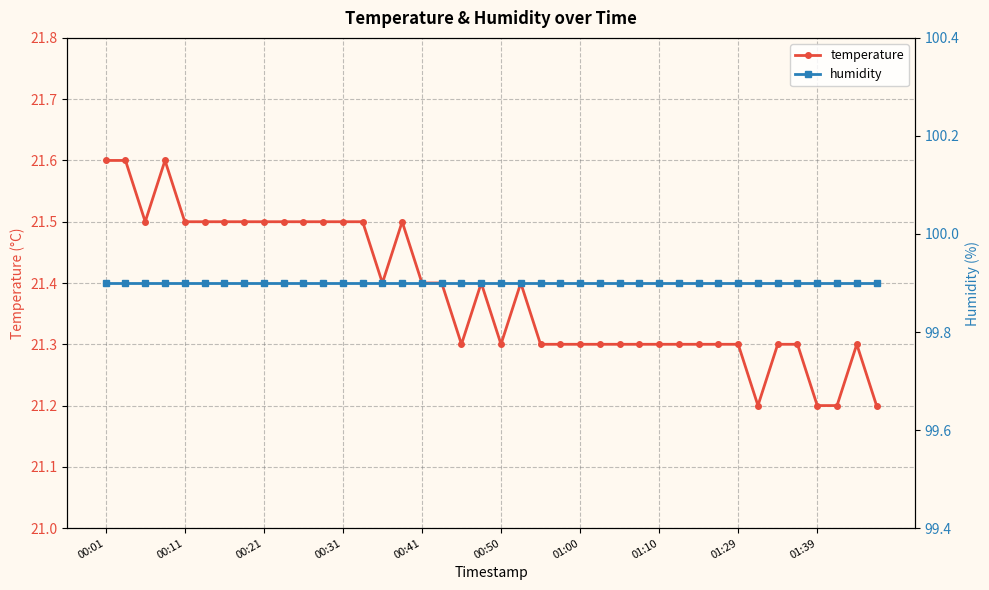

Which series changed the most between 15 and 38?

temperature